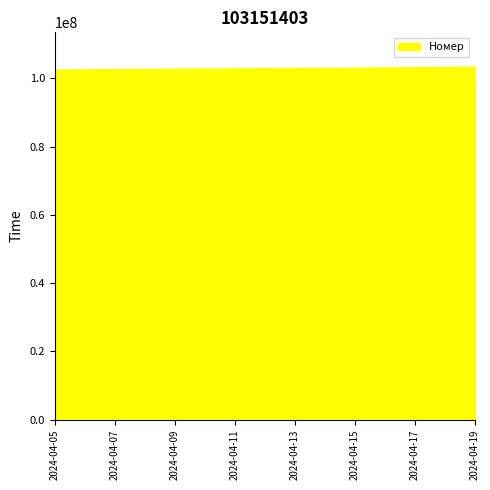

What is the smallest value displayed?

102325142